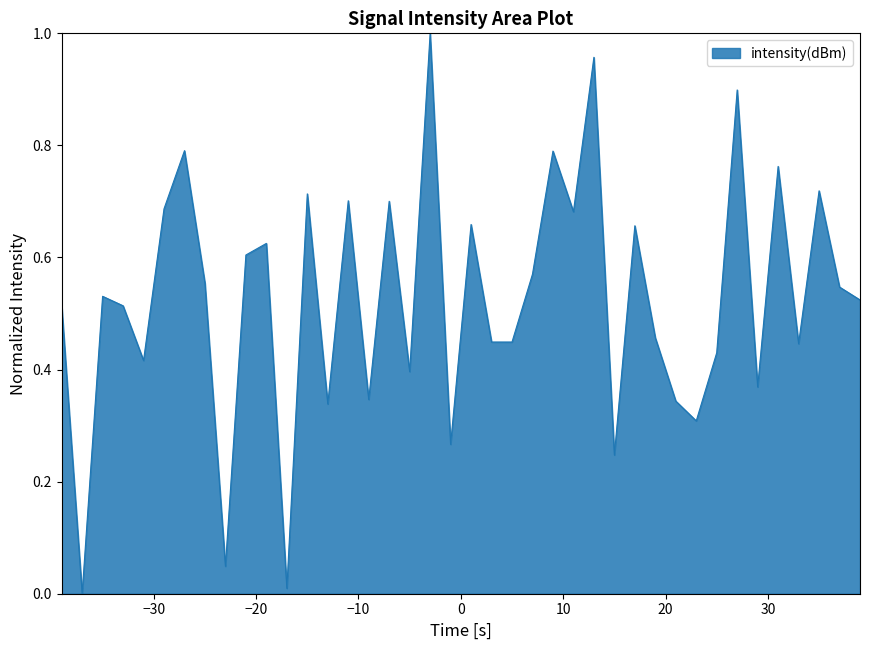

Does the chart display data point markers on the line(s)?

No